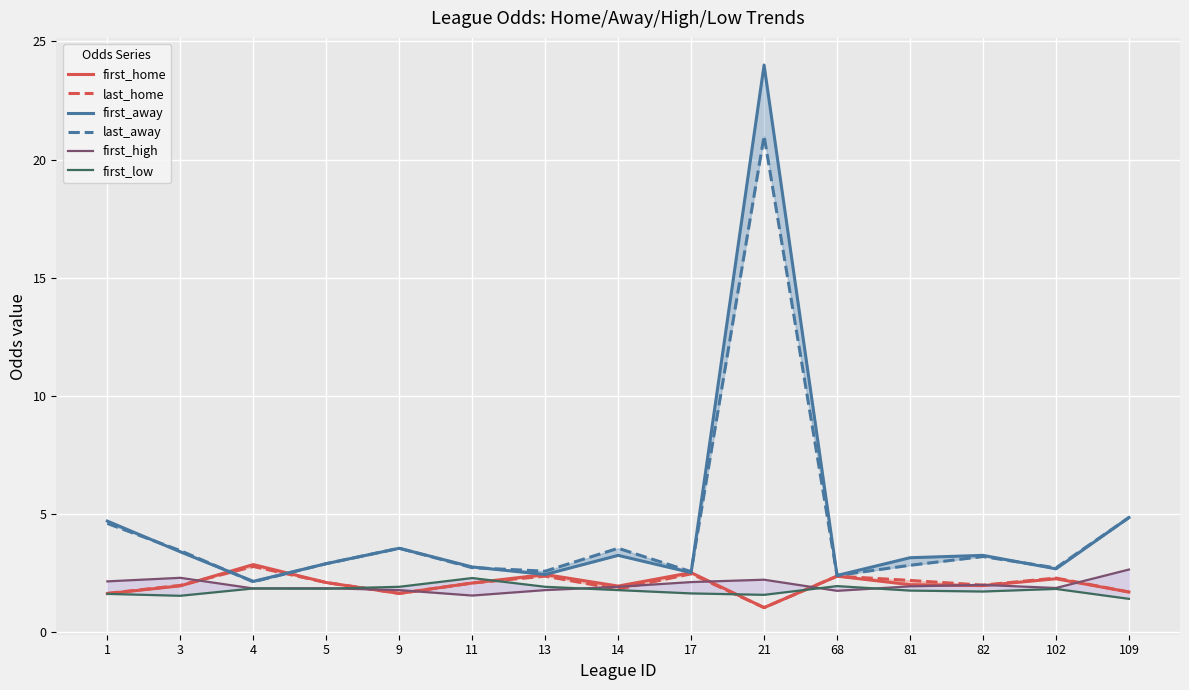

Reading right to left, extract all data points from this chart.

first_home: 109=1.7	102=2.3	82=2.0	81=2.0	68=2.4	21=1.0	17=2.5	14=1.9	13=2.4	11=2.1	9=1.6	5=2.1	4=2.9	3=2.0	1=1.6
last_home: 109=1.7	102=2.3	82=2.0	81=2.2	68=2.4	21=1.0	17=2.5	14=1.8	13=2.4	11=2.1	9=1.6	5=2.1	4=2.8	3=2.0	1=1.6
first_away: 109=4.8	102=2.7	82=3.2	81=3.1	68=2.4	21=24.0	17=2.5	14=3.2	13=2.4	11=2.8	9=3.5	5=2.9	4=2.1	3=3.4	1=4.7
last_away: 109=4.8	102=2.7	82=3.2	81=2.8	68=2.4	21=21.0	17=2.6	14=3.5	13=2.6	11=2.7	9=3.5	5=2.9	4=2.1	3=3.5	1=4.6
first_high: 109=2.6	102=1.9	82=2.0	81=1.9	68=1.8	21=2.2	17=2.1	14=1.9	13=1.8	11=1.6	9=1.8	5=1.9	4=1.9	3=2.3	1=2.1
first_low: 109=1.4	102=1.8	82=1.7	81=1.8	68=1.9	21=1.6	17=1.6	14=1.8	13=1.9	11=2.3	9=1.9	5=1.8	4=1.9	3=1.5	1=1.6